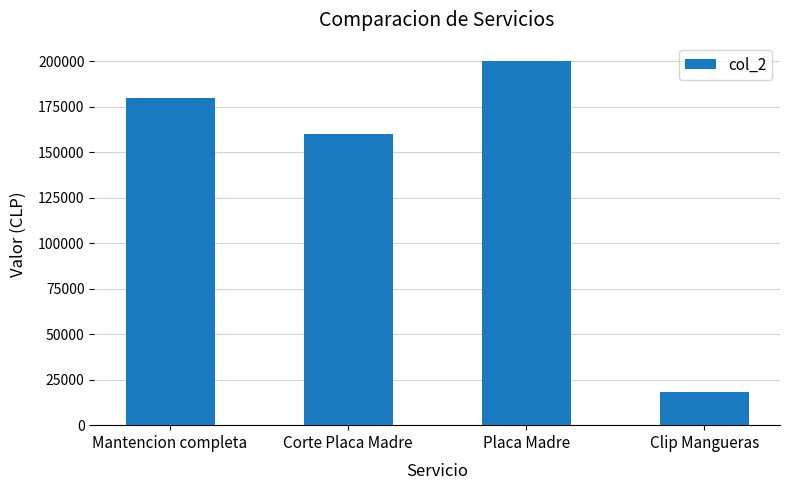

Does the chart contain any negative values?

No